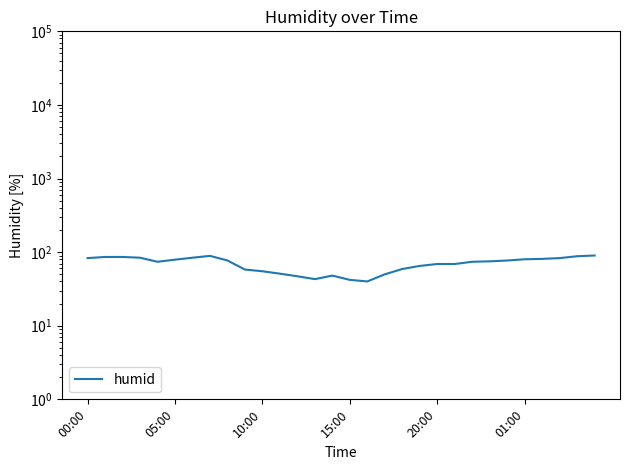

Rank the categories by value from highest to lowest.

29, 7, 28, 05:00, 10:00, 15:00, 6, 00:00, 27, 26, 25, 01:00, 8, 24, 23, 20:00, 22, 20, 21, 19, 18, 9, 10, 11, 17, 14, 12, 13, 15, 16